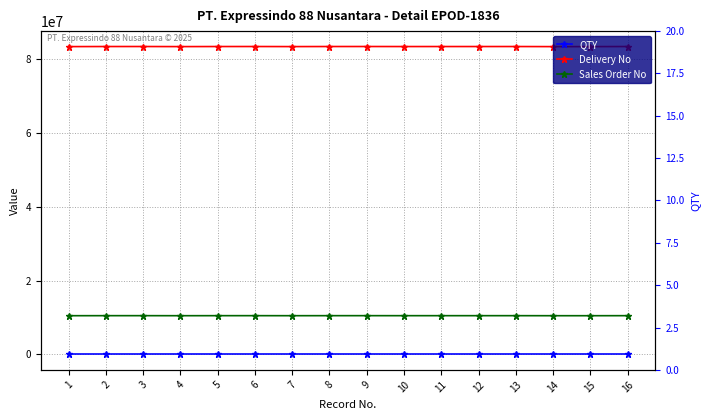

Between 11 and 14, which series saw the biggest shift?

Delivery No